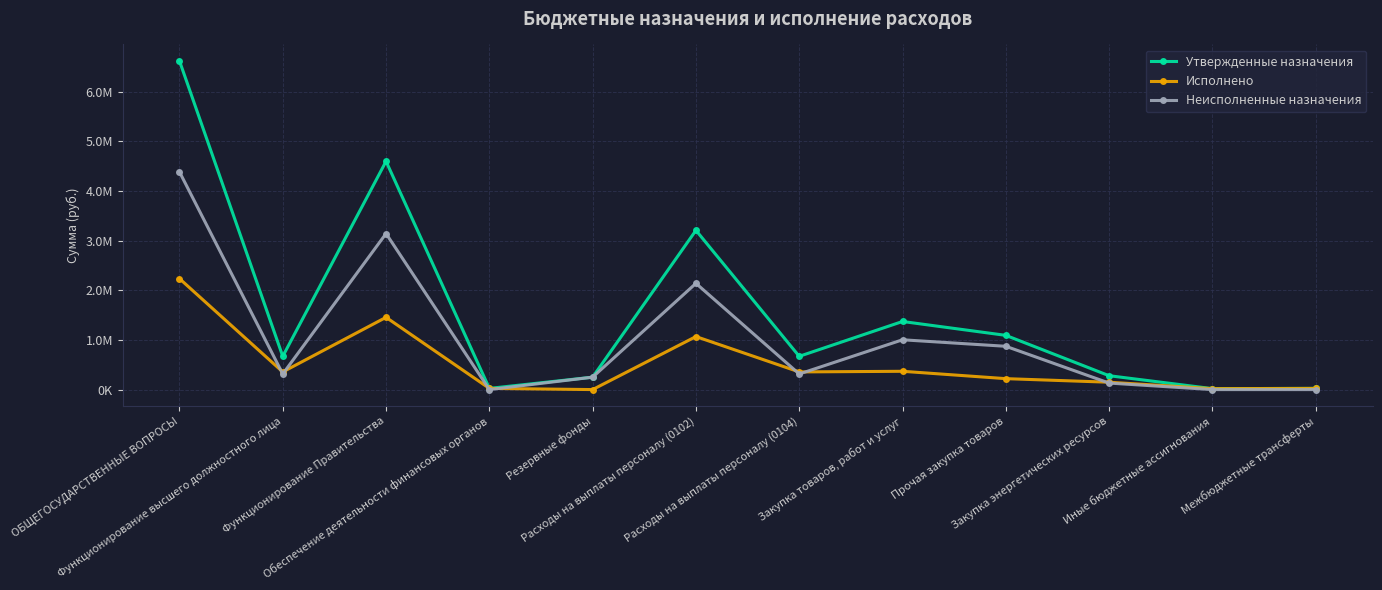

What are all the series names shown in the legend?

Утвержденные назначения, Исполнено, Неисполненные назначения